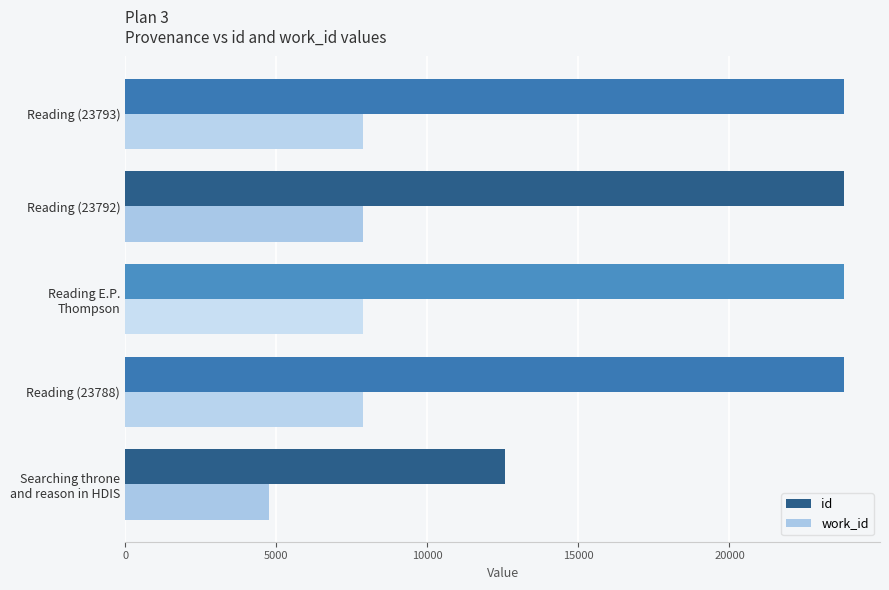

Which series has the widest spread of values?

id